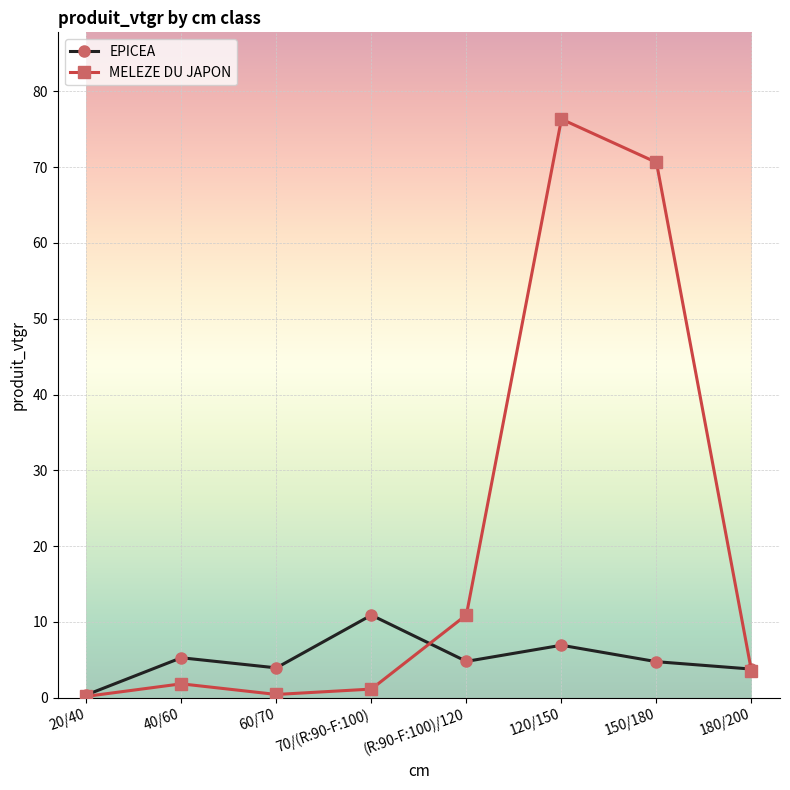

Which series has the largest total across all categories?

MELEZE DU JAPON